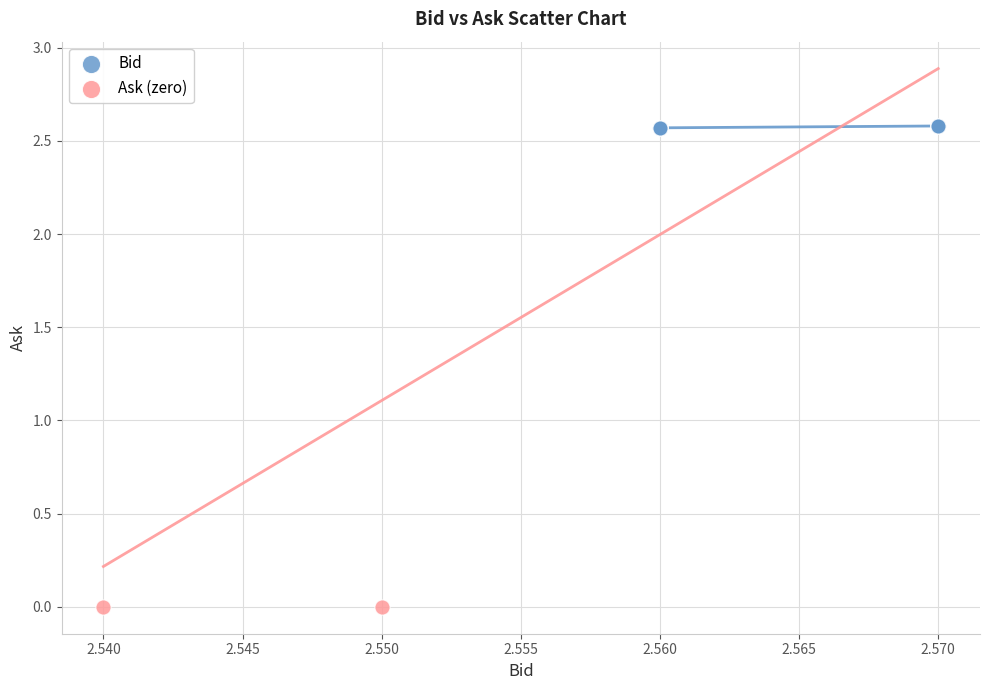

What are all the series names shown in the legend?

Bid, Ask (zero)